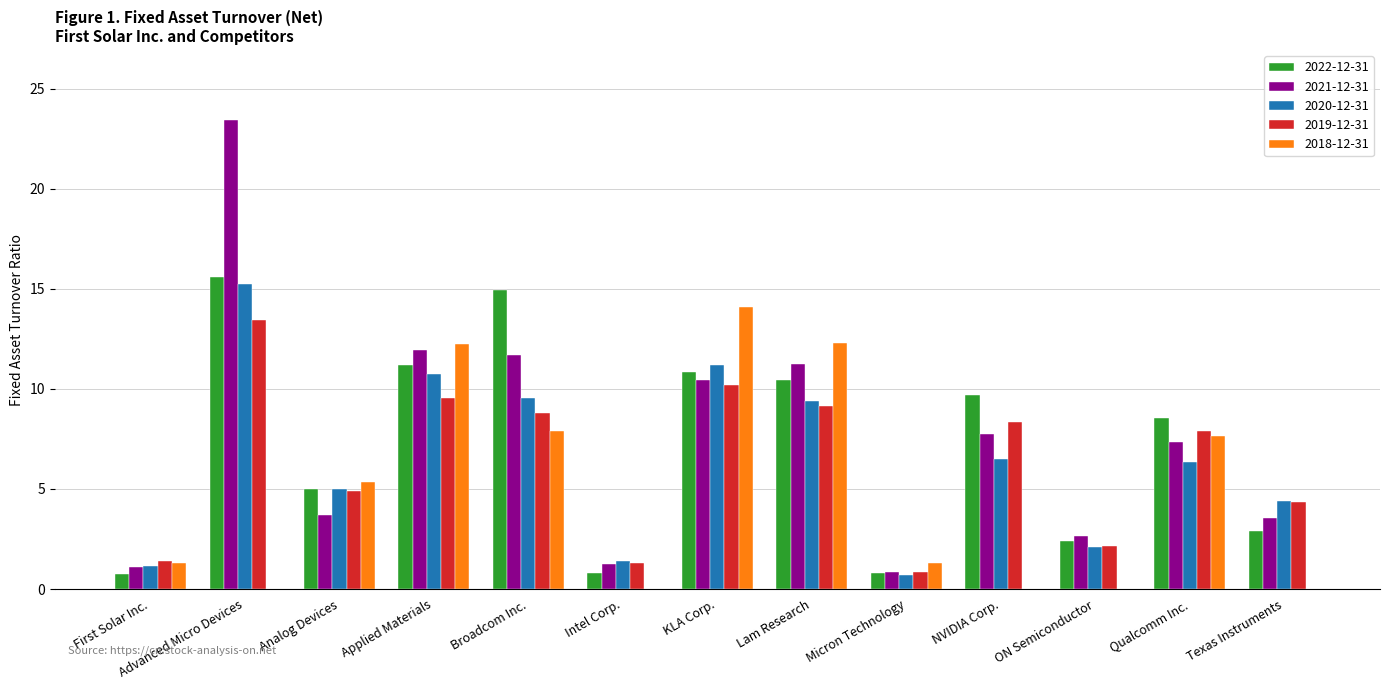

At which category does the chart reach its peak across all series?

Advanced Micro Devices